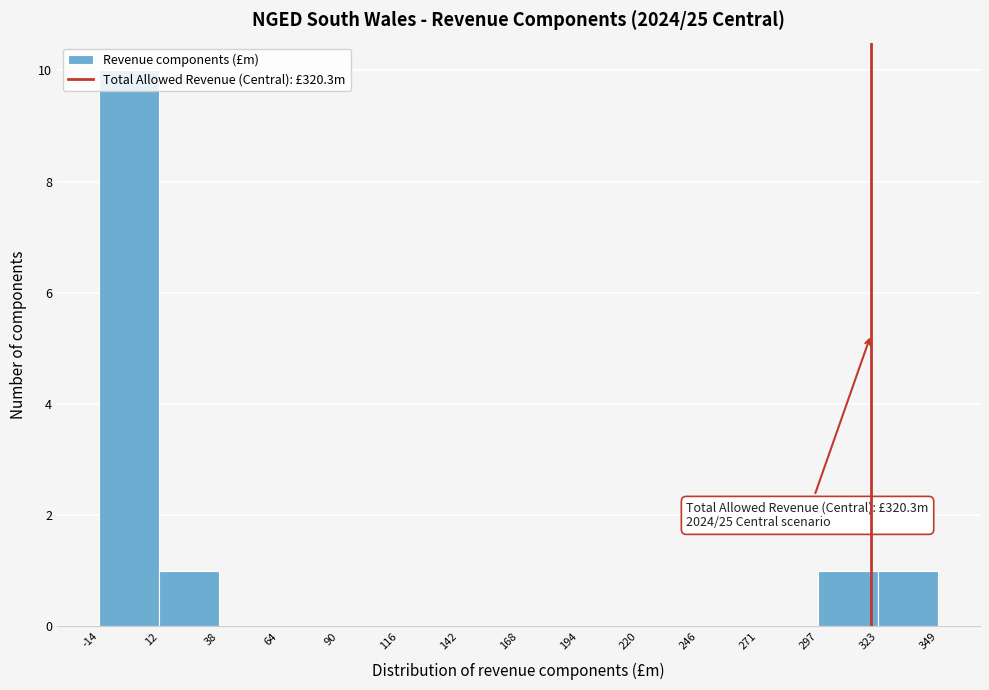

Over which range of the x-axis is the bar tallest?

-14 to 12